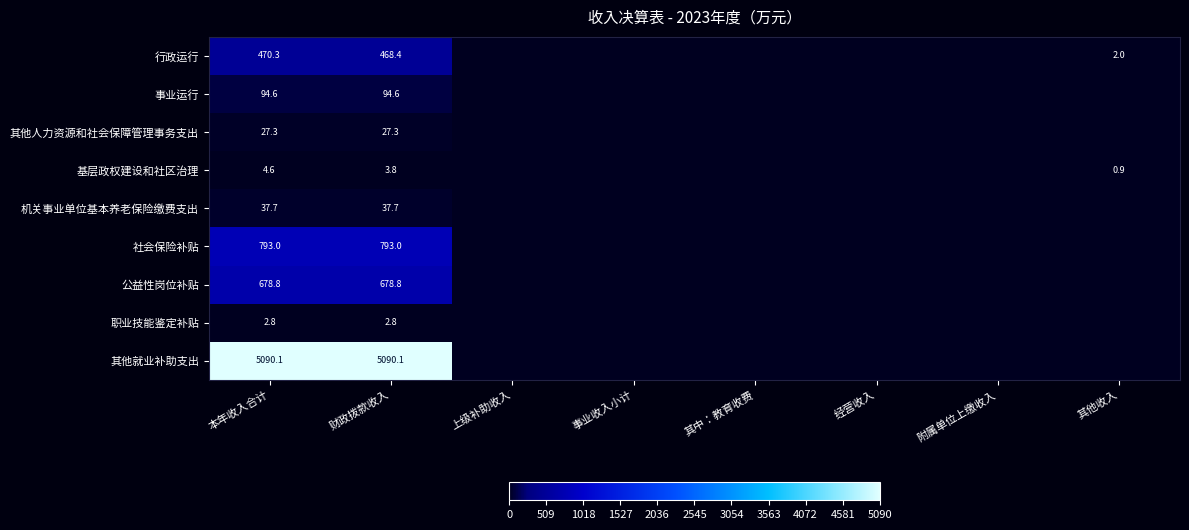

True or false: 基层政权建设和社区治理 has a value of 6.6 at 财政拨款收入.

False